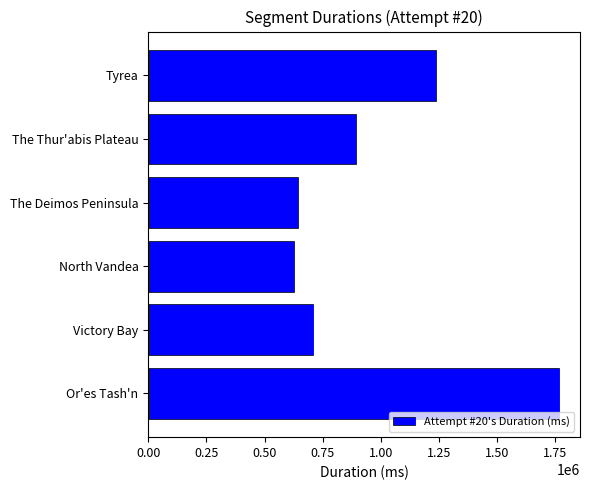

The value at Or'es Tash'n is 1201691. True or false?

False